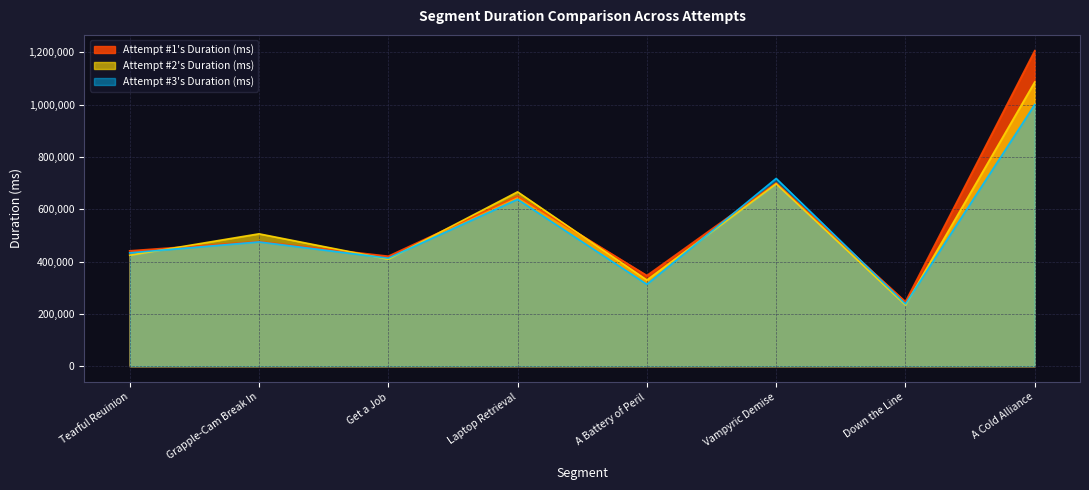

How many data points does each series have?

8